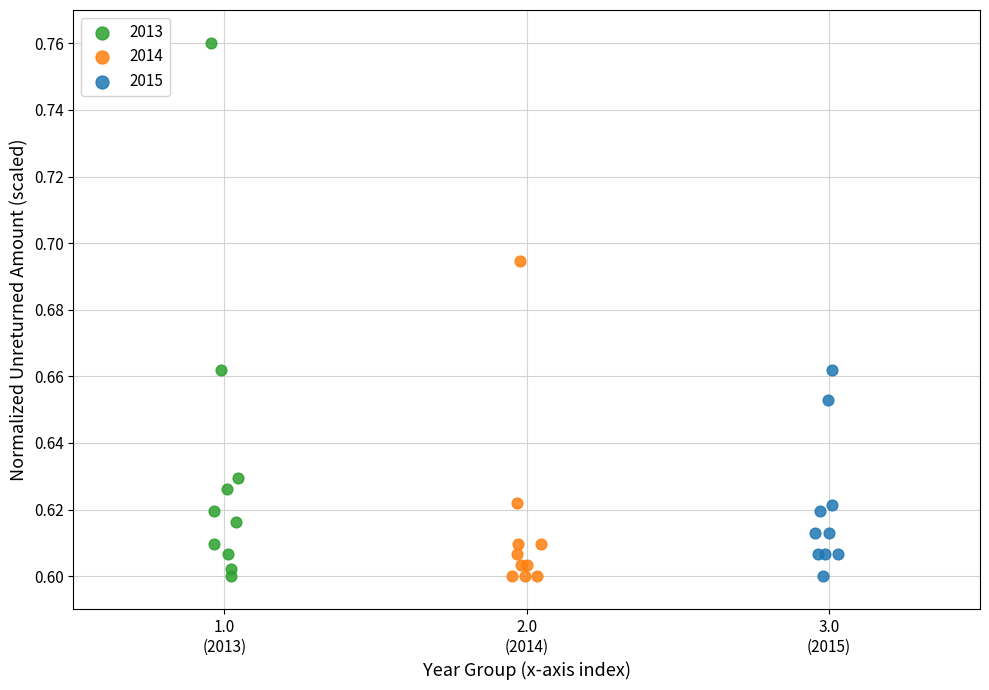

Which series reaches the maximum Y coordinate?

2013